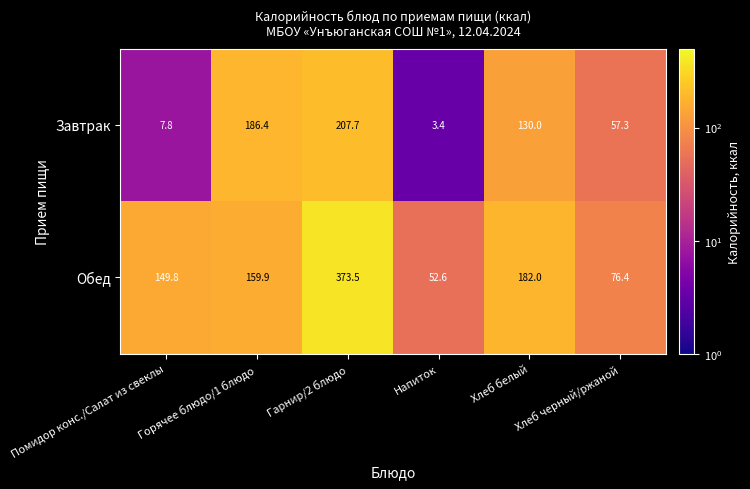

Which category has the lowest value in the Завтрак series?

Напиток